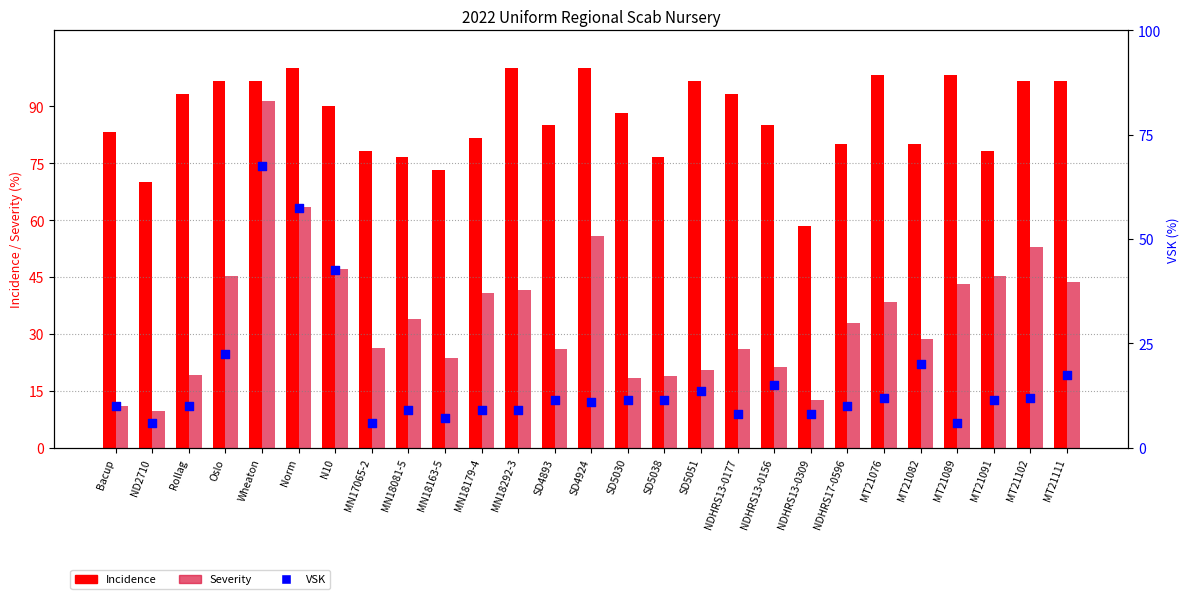

At how many categories does at least one series exceed 62?

26